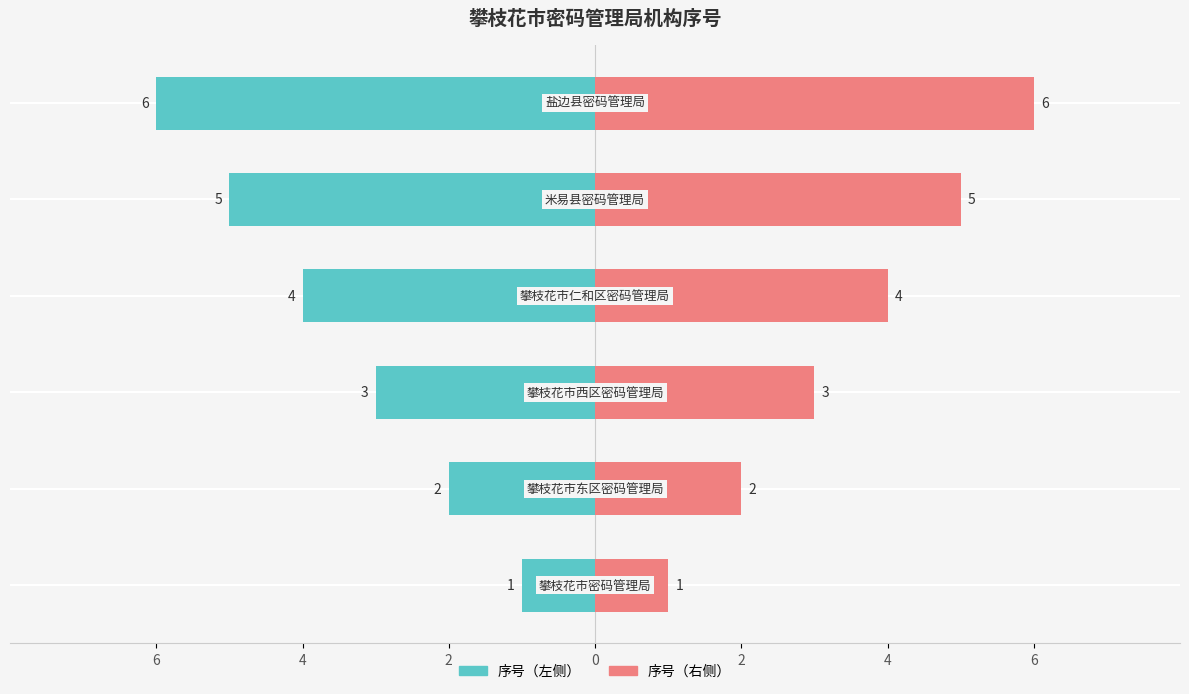

What is the minimum value shown in the chart?

1